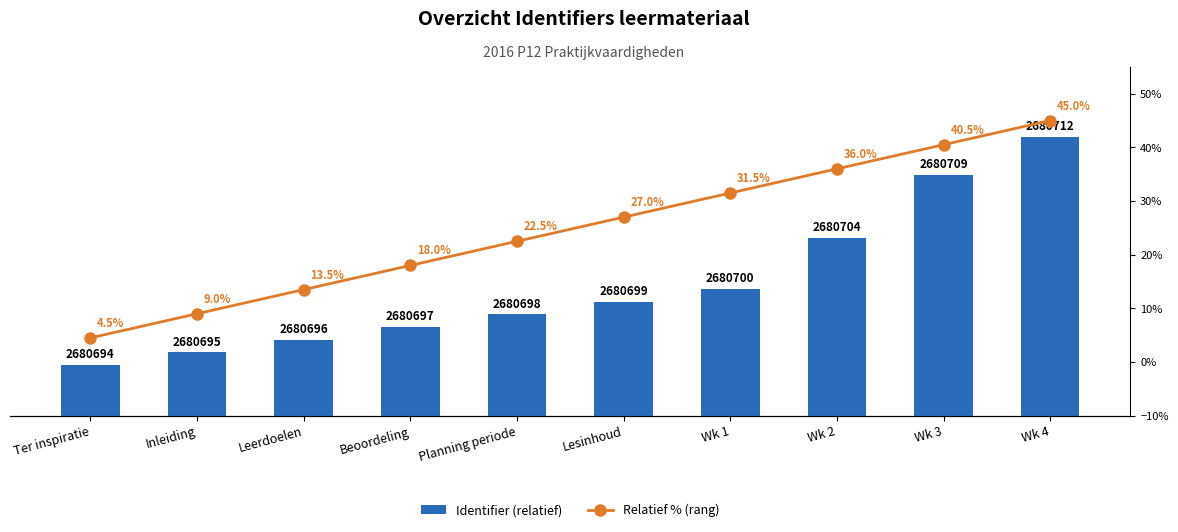

What is the sum of all Relatief % (rang) values?

247.5